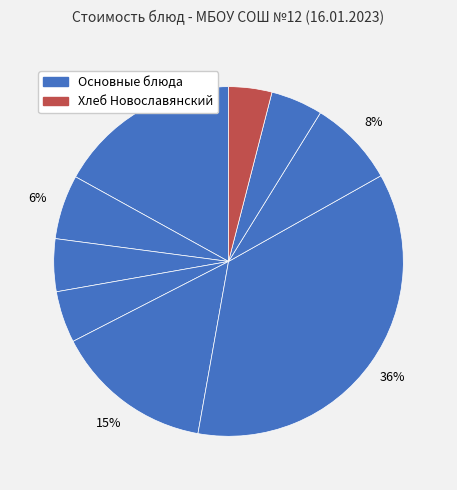

How many segments does this pie chart have?

9